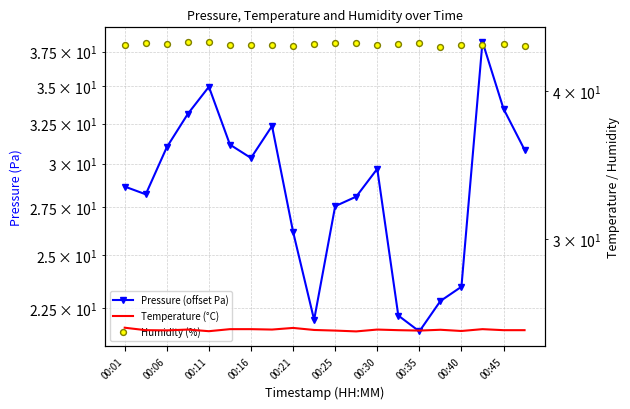

What are all the series names shown in the legend?

Pressure (offset Pa), Temperature (°C), Humidity (%)